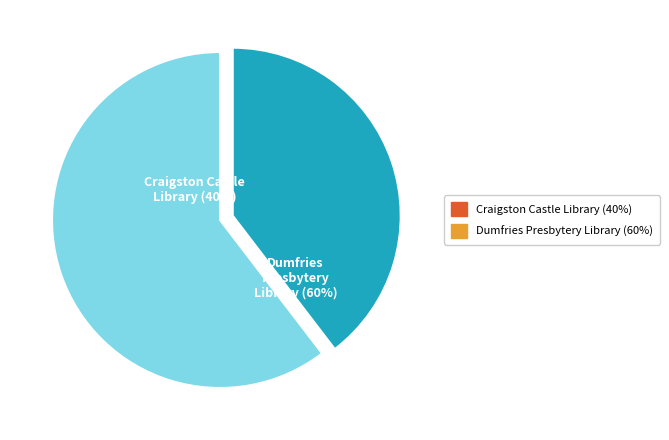

Does Craigston Castle Library represent more than half of the total?

No